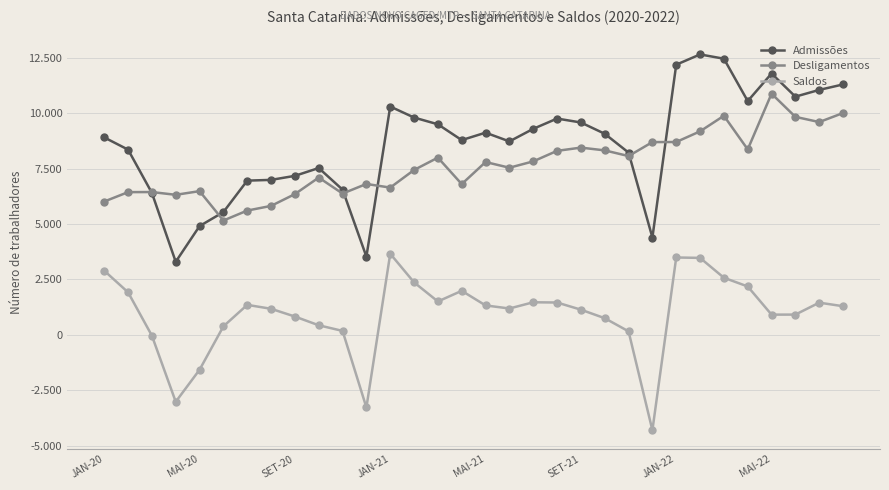

True or false: Desligamentos and Saldos cross at least once.

False